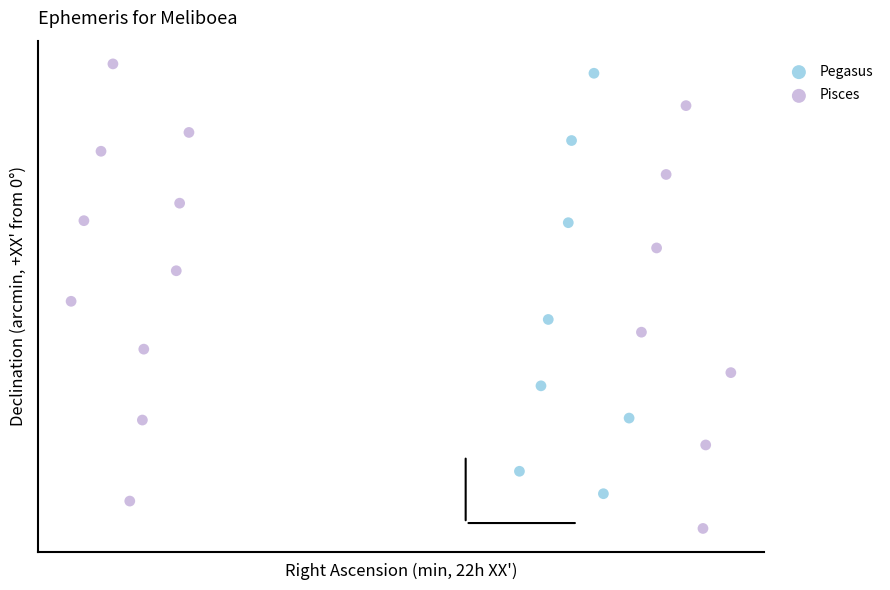

What are all the series names shown in the legend?

Pegasus, Pisces